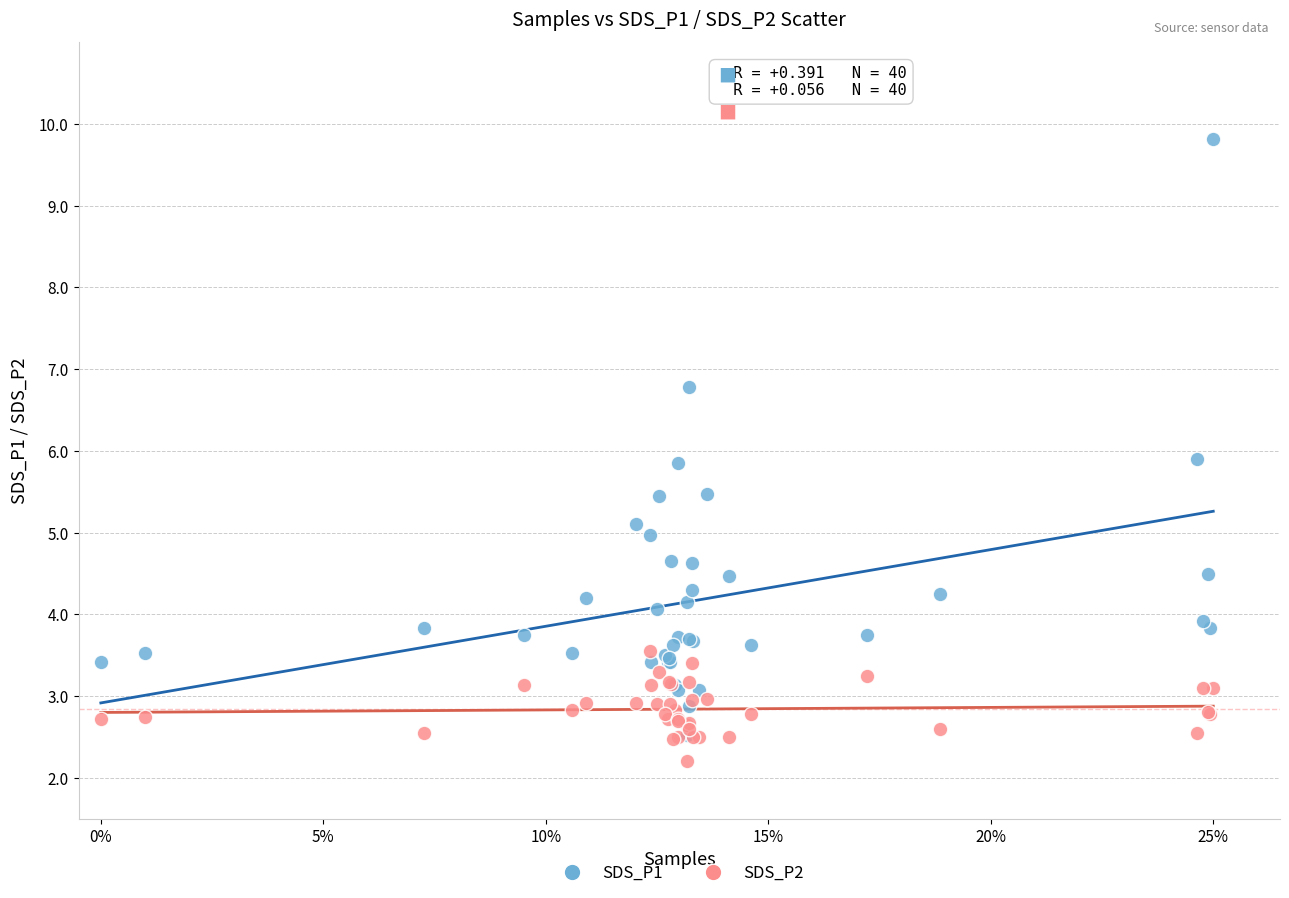

What are all the series names shown in the legend?

SDS_P1, SDS_P2